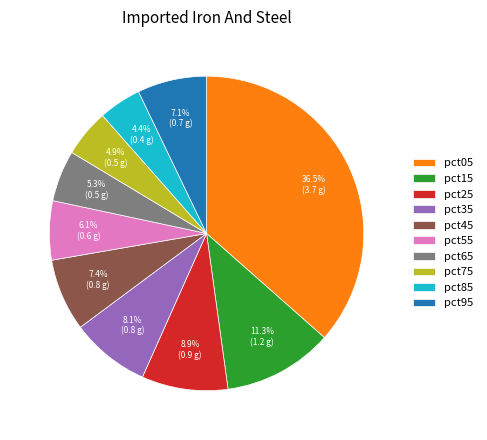

Between pct25 and pct95, which is larger?

pct25